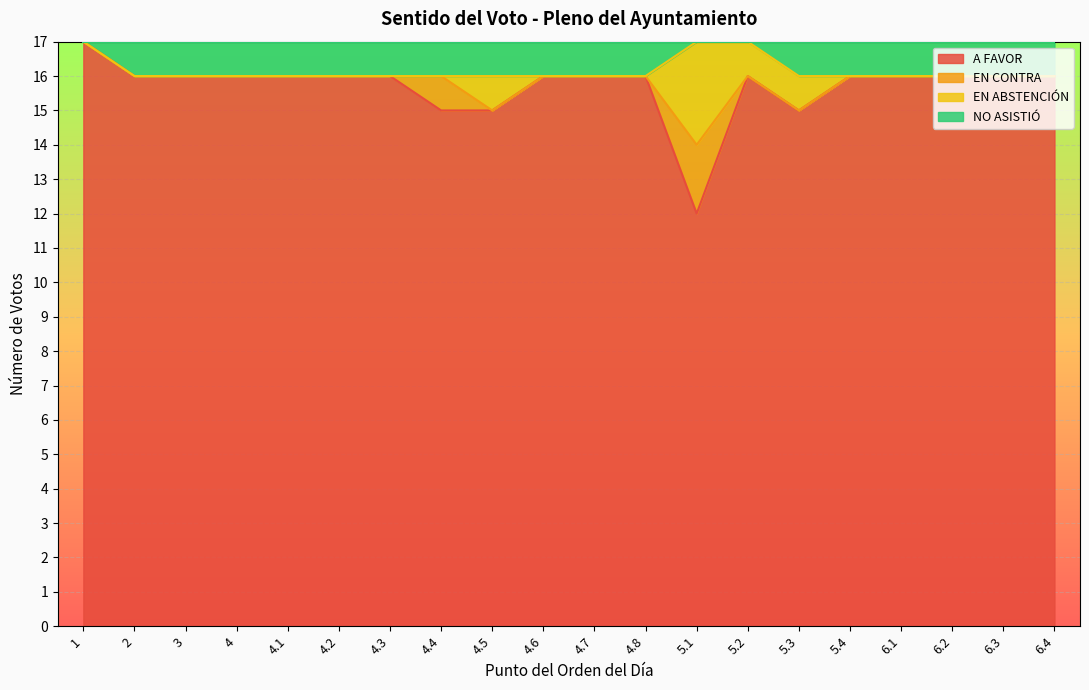

Between 5.4 and 6.4, which series saw the biggest shift?

A FAVOR